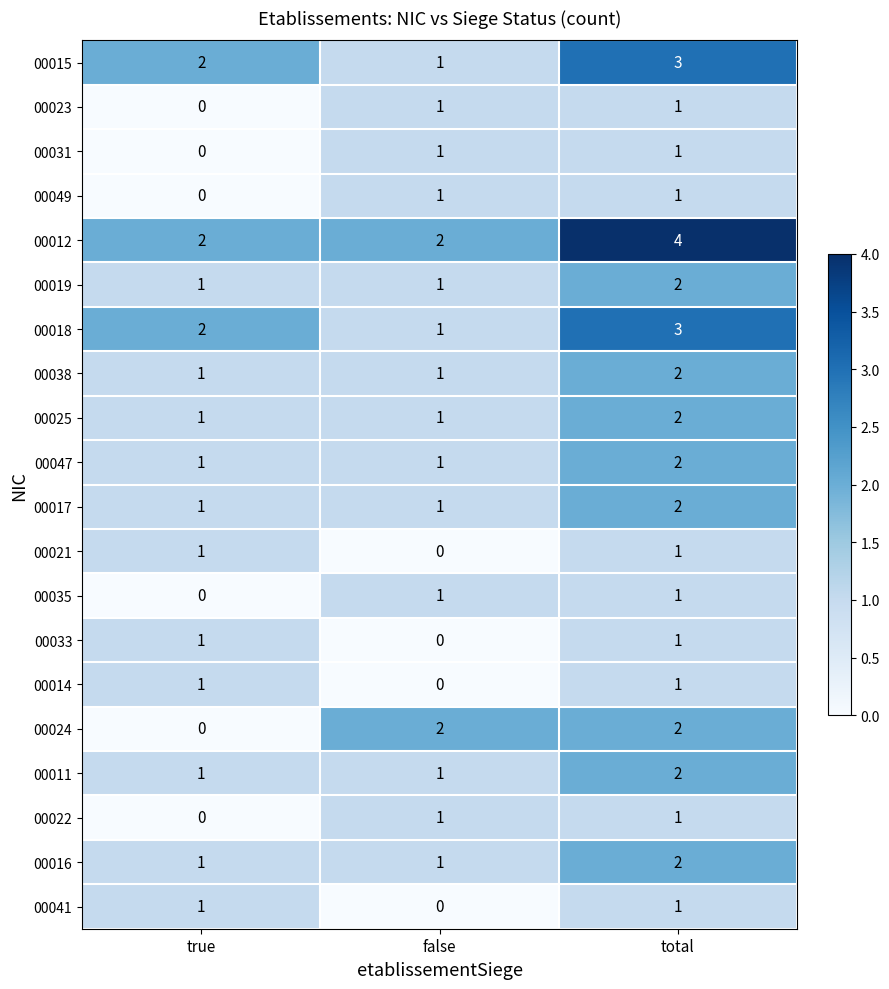

Count the number of categories in the chart.

3